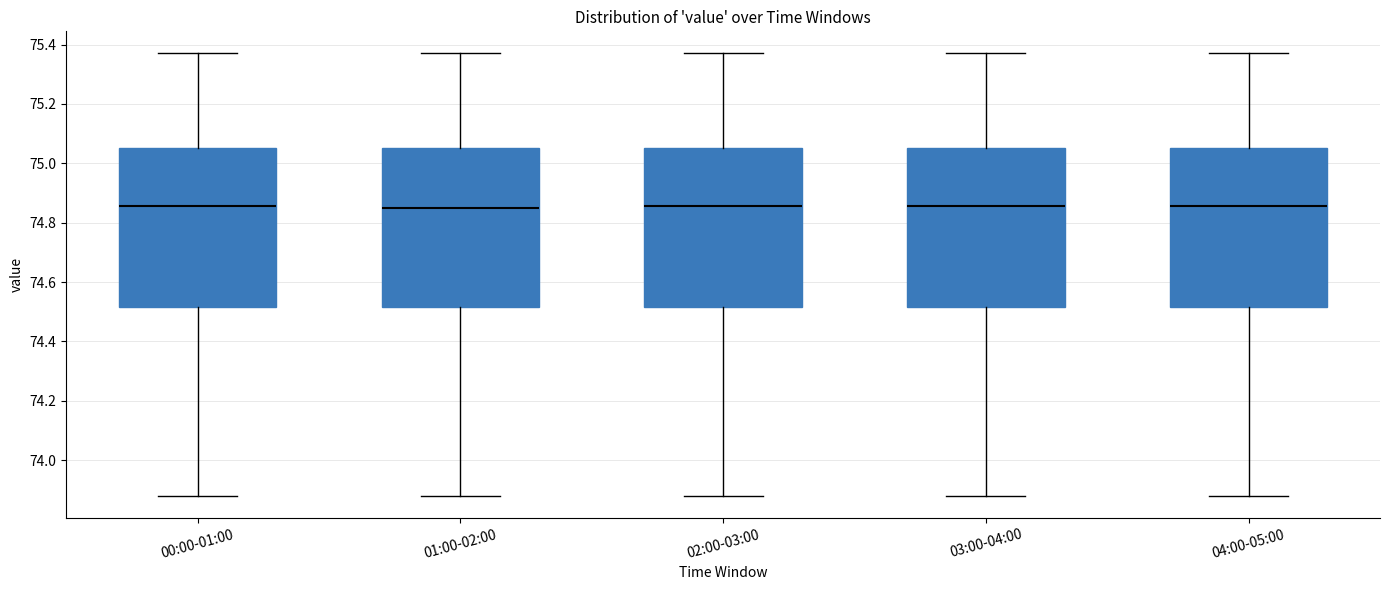

Reading left to right, transcribe this box plot: for each box, give where its median line is, the range the box spans, and where its two whiskers end, as read against the y-axis. The values are not printed on the chart, so give them approximately, as read against the axis.

00:00-01:00: median 74.86, box 74.52 to 75.06, whiskers 73.88 to 75.38
01:00-02:00: median 74.86, box 74.52 to 75.06, whiskers 73.88 to 75.38
02:00-03:00: median 74.86, box 74.52 to 75.06, whiskers 73.88 to 75.38
03:00-04:00: median 74.86, box 74.52 to 75.06, whiskers 73.88 to 75.38
04:00-05:00: median 74.86, box 74.52 to 75.06, whiskers 73.88 to 75.38